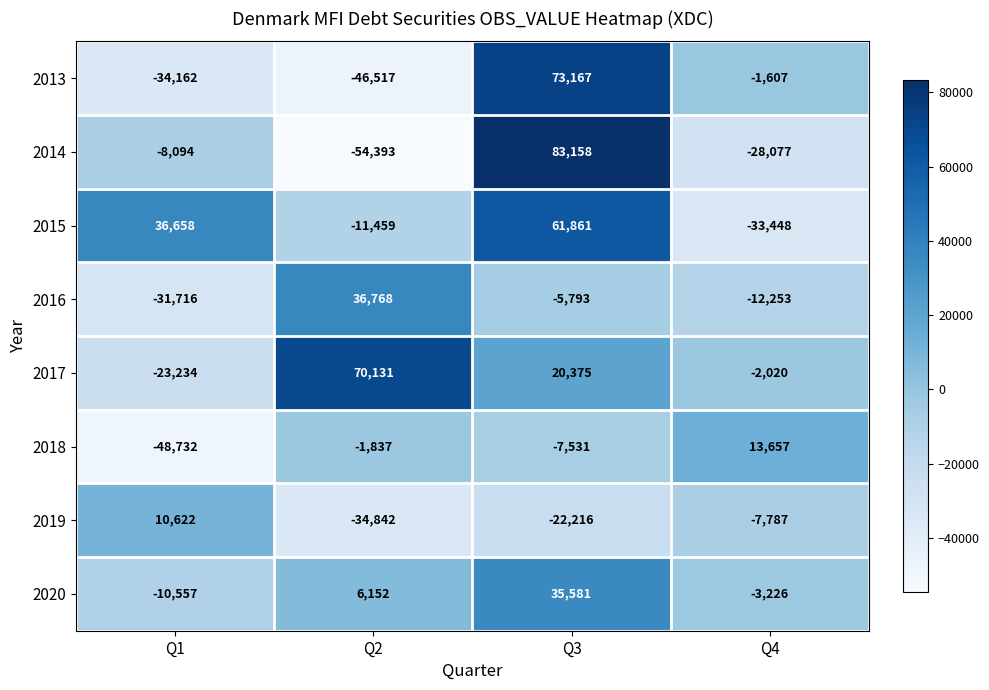

Count the number of data series in this chart.

8